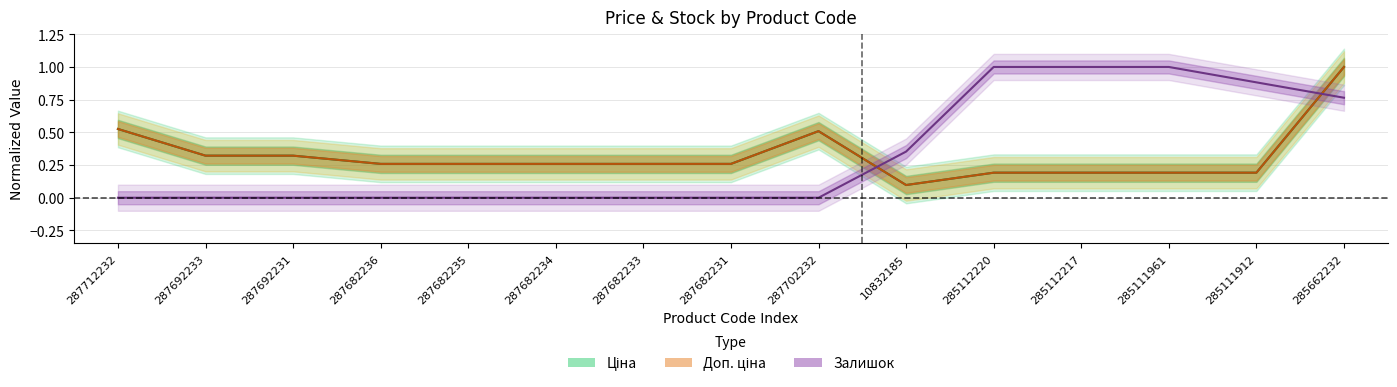

How many lines are shown in the chart?

3